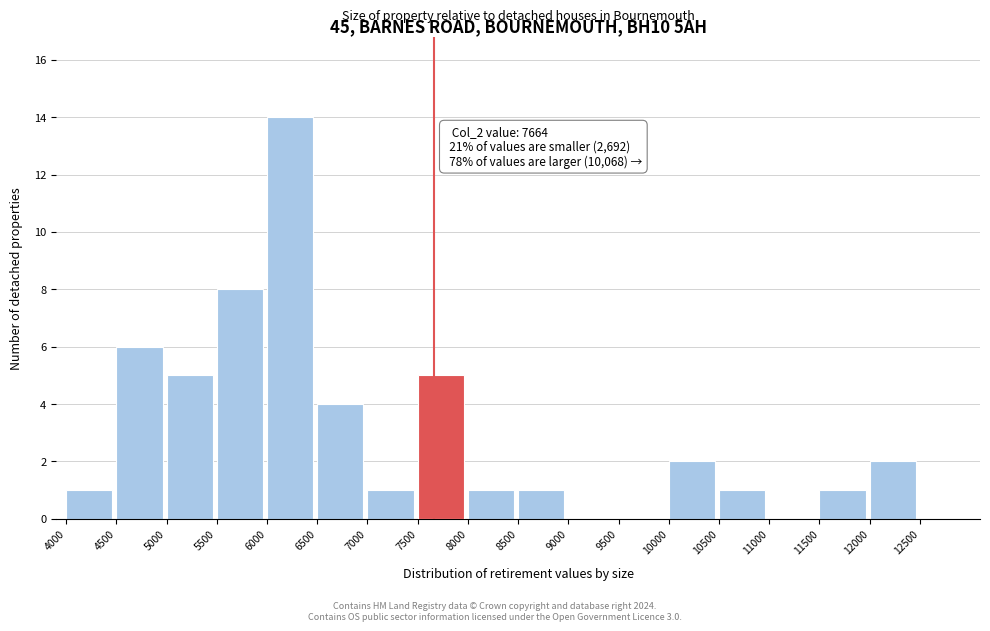

Which range on the x-axis has the tallest bar?

6000 to 6500